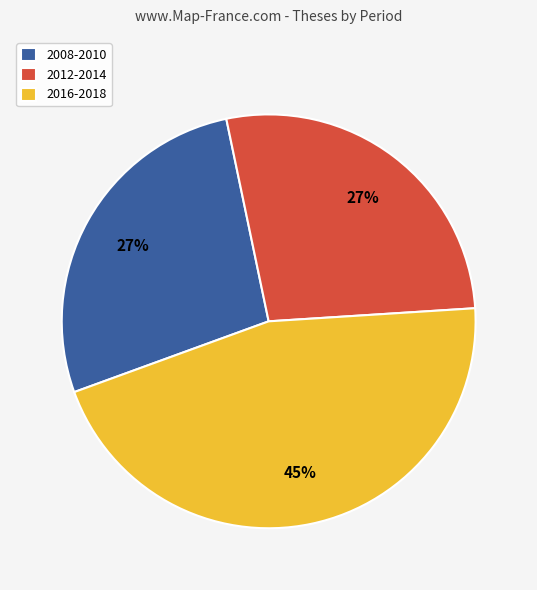

How many slices are in this pie chart?

3